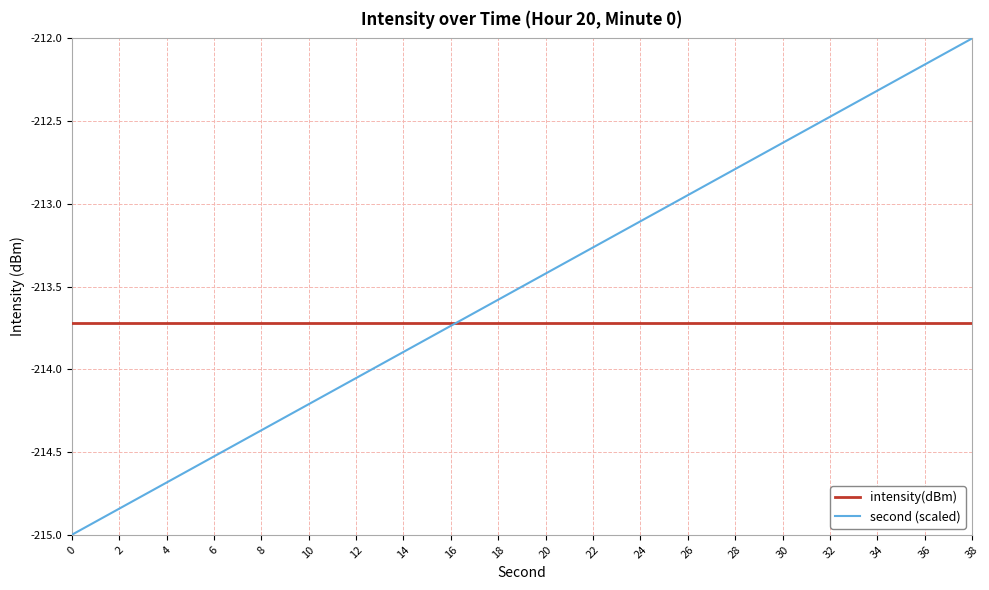

What are all the series names shown in the legend?

intensity(dBm), second (scaled)